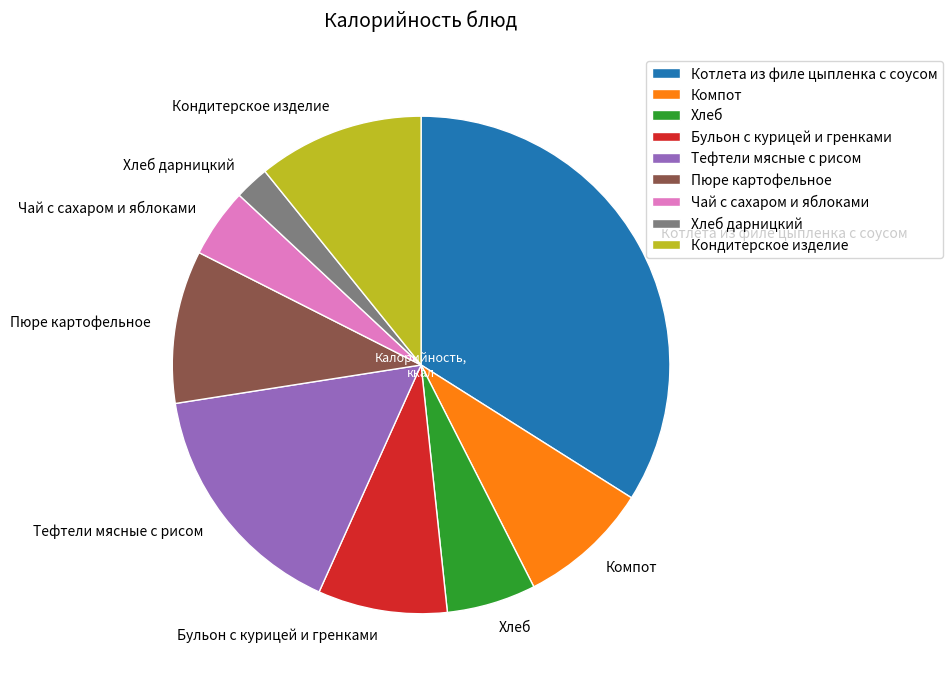

Is it true that Чай с сахаром и яблоками is 17% of the pie?

False